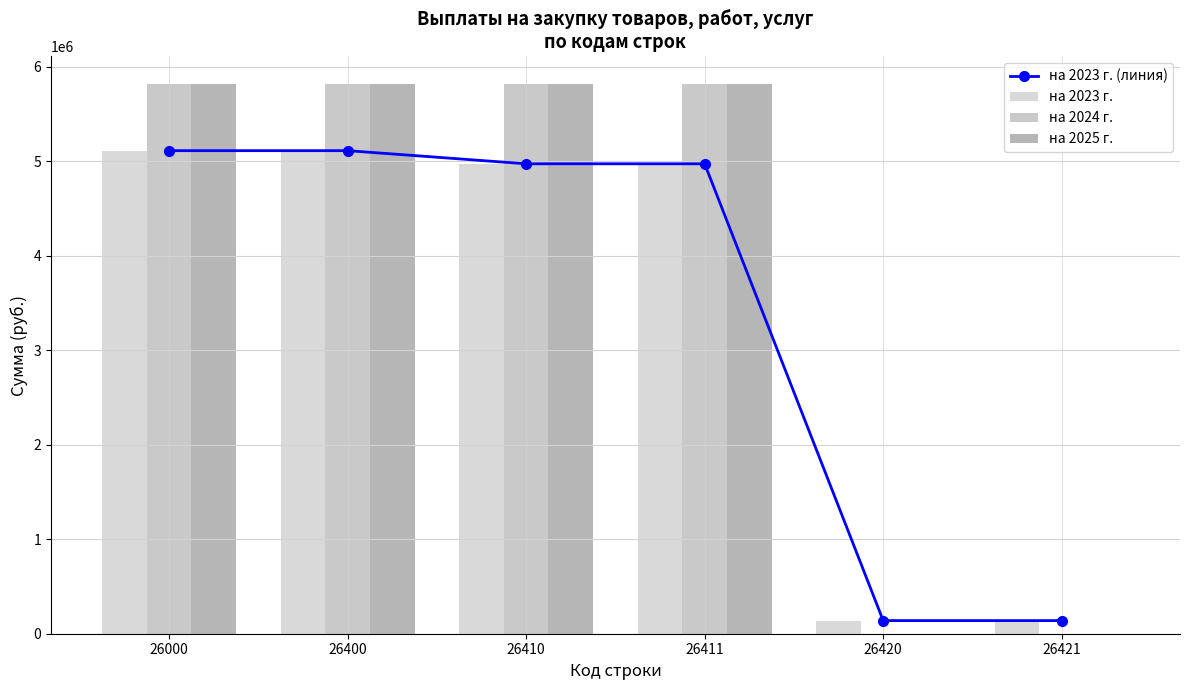

Where is на 2023 г. (линия) nearest to the value 2626353?

26410